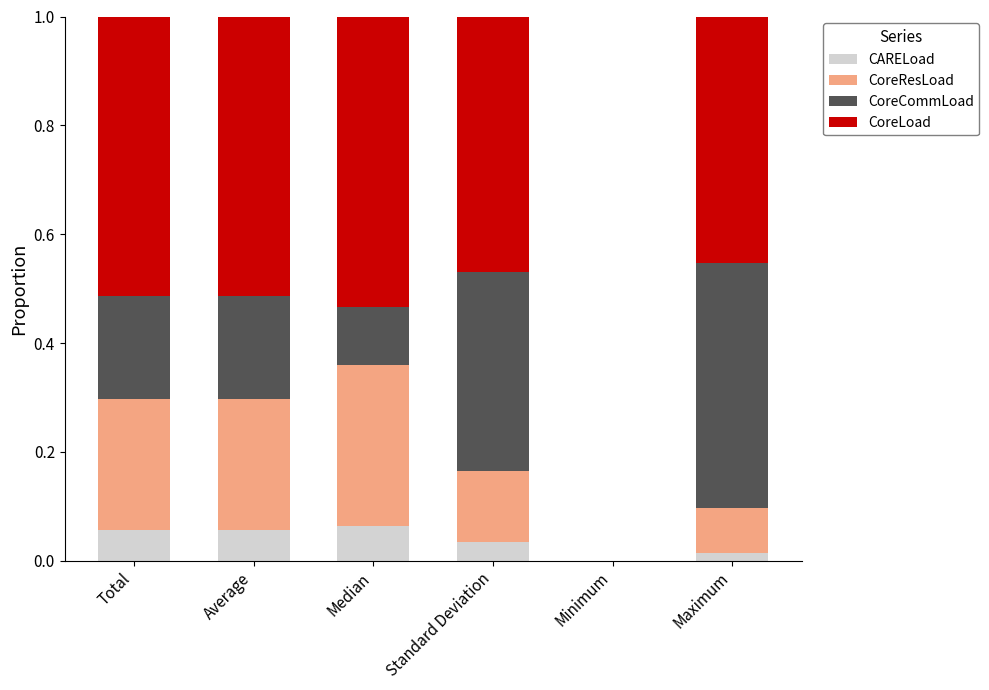

At which label is CARELoad closest to 0?

Minimum